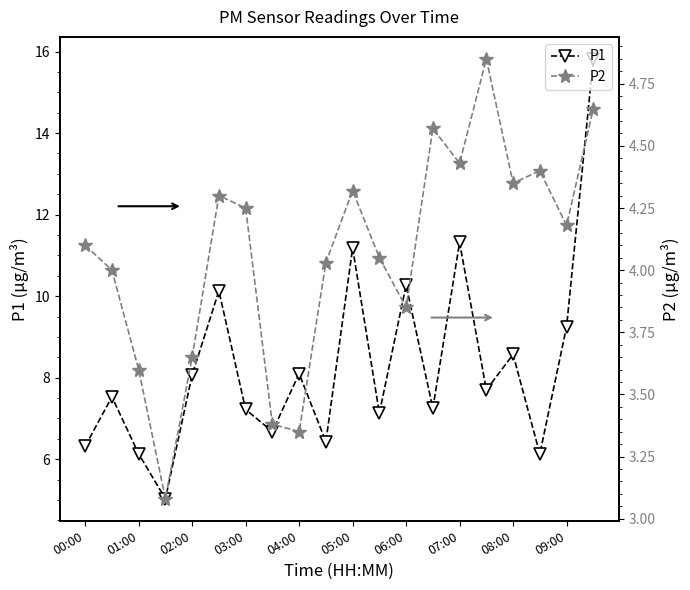

What is the value of the P1 point at the 5th from the left?

8.1